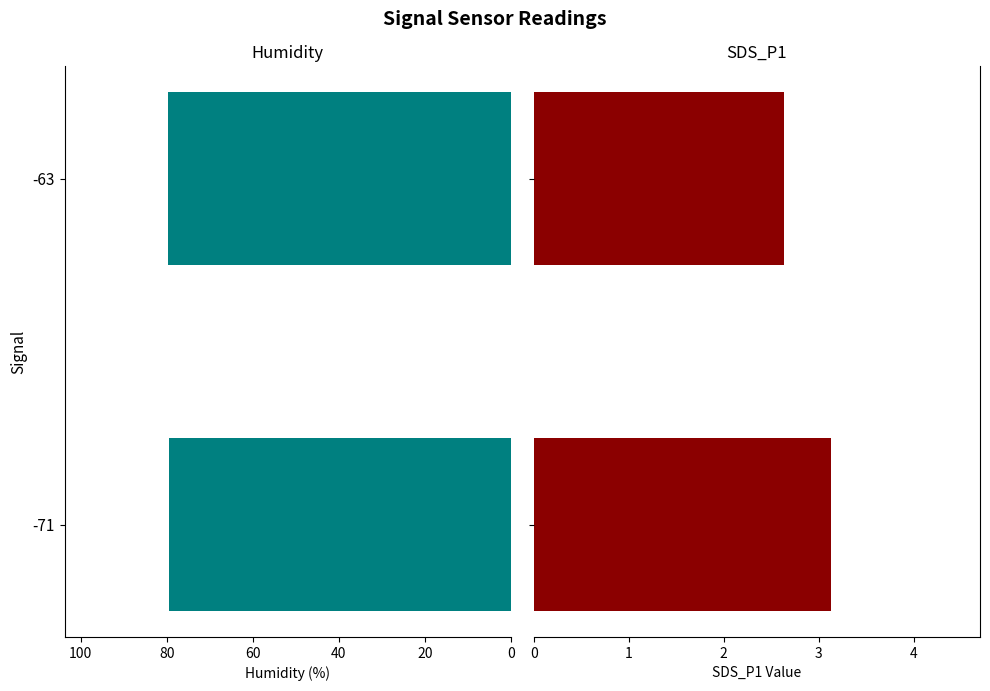

At how many categories does at least one series exceed 49?

2